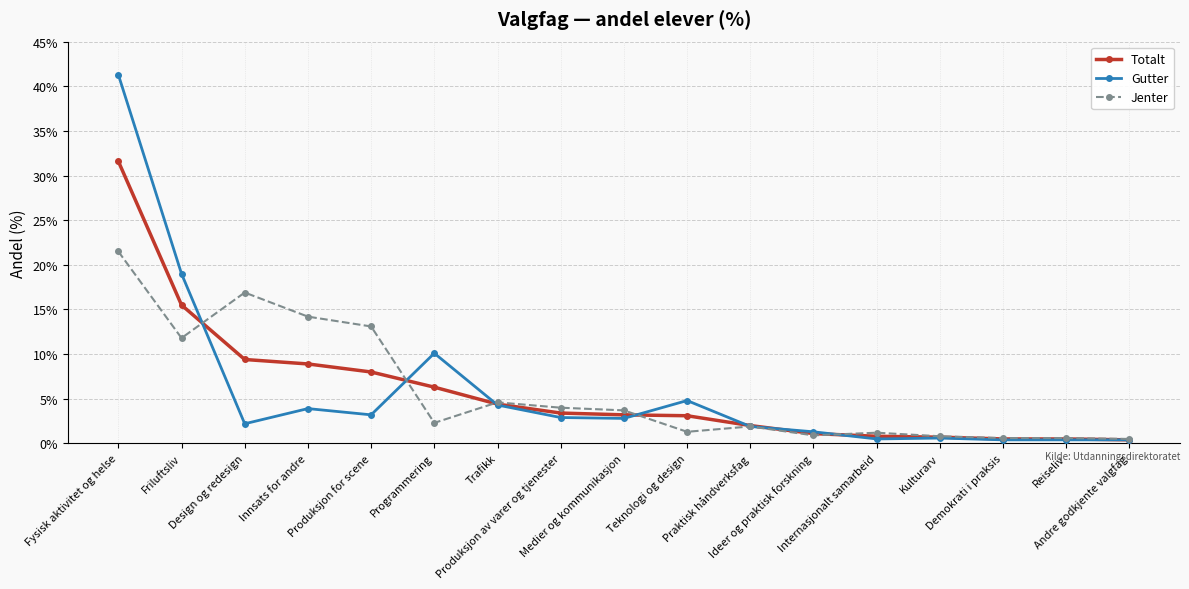

What position from the left is Programmering?

6